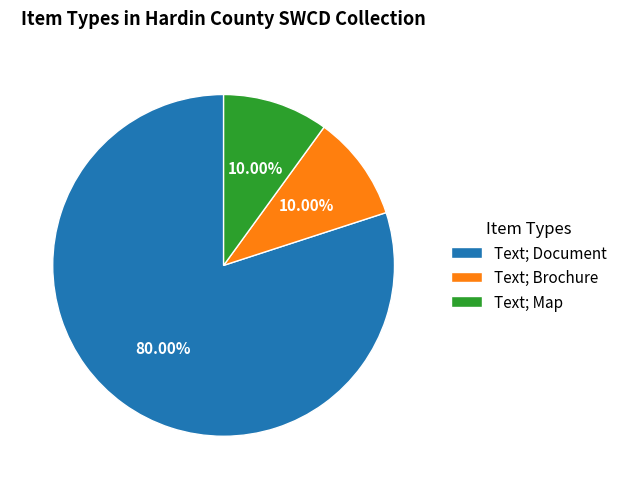

Approximately how many times larger is the value at Text; Brochure compared to Text; Map?

1.0